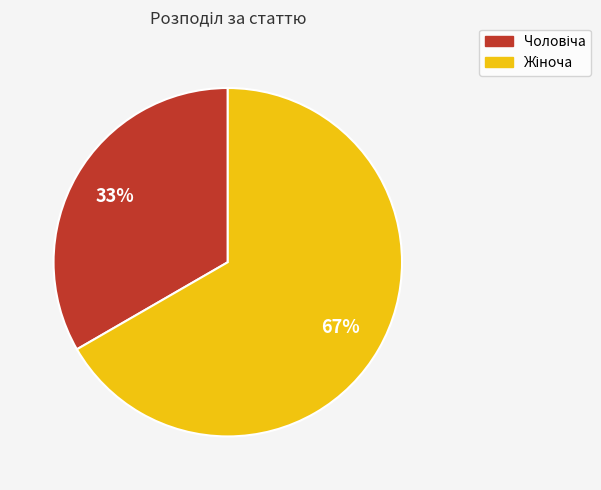

To the nearest percent, what is the average slice percentage?

50%